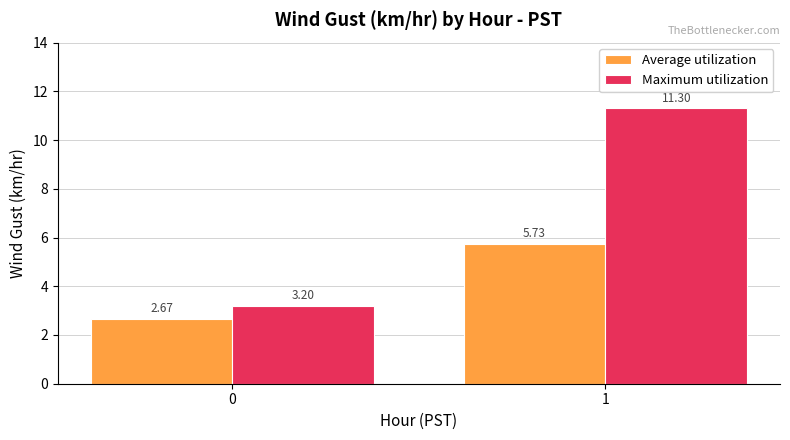

What is the value of the Maximum utilization bar at the 1st from the left?

3.2